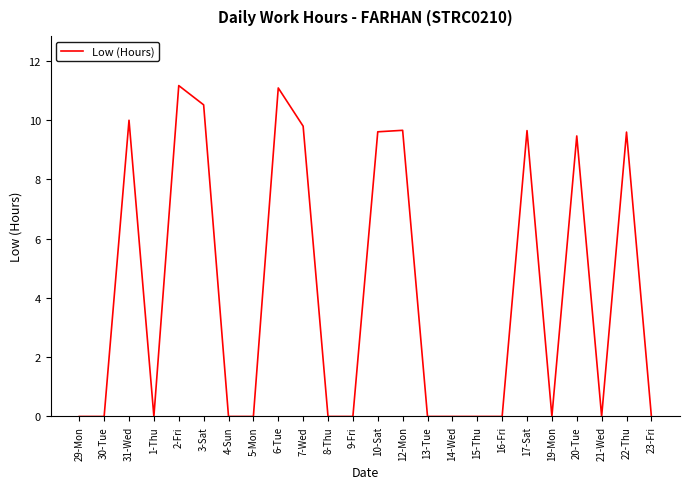

The value at 1-Thu is 0.0. True or false?

True